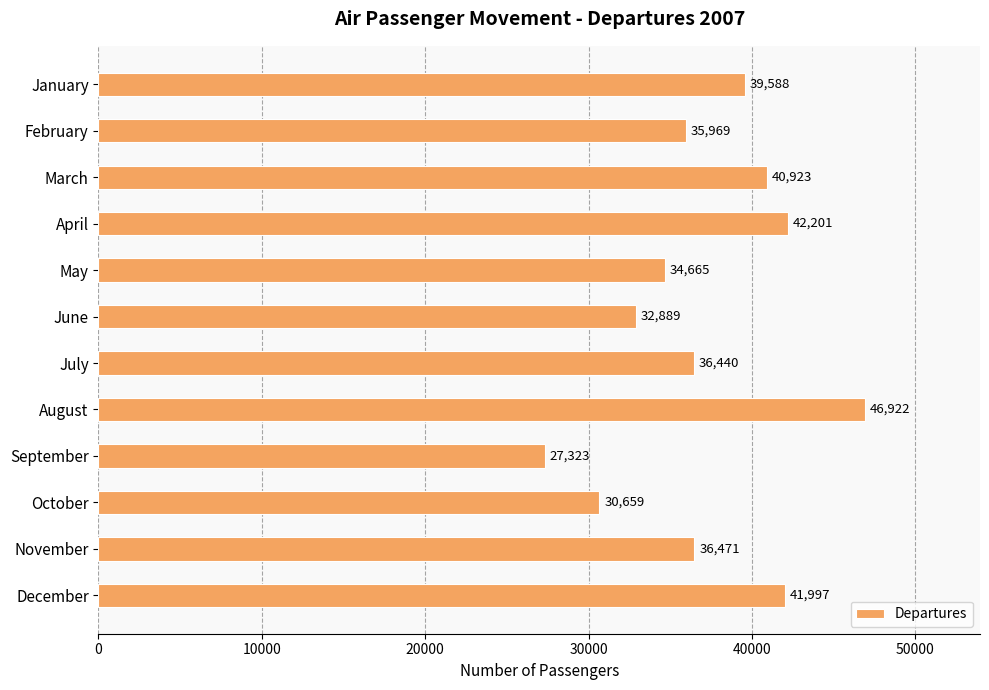

What is the value of the 5th bar from the top?

34665